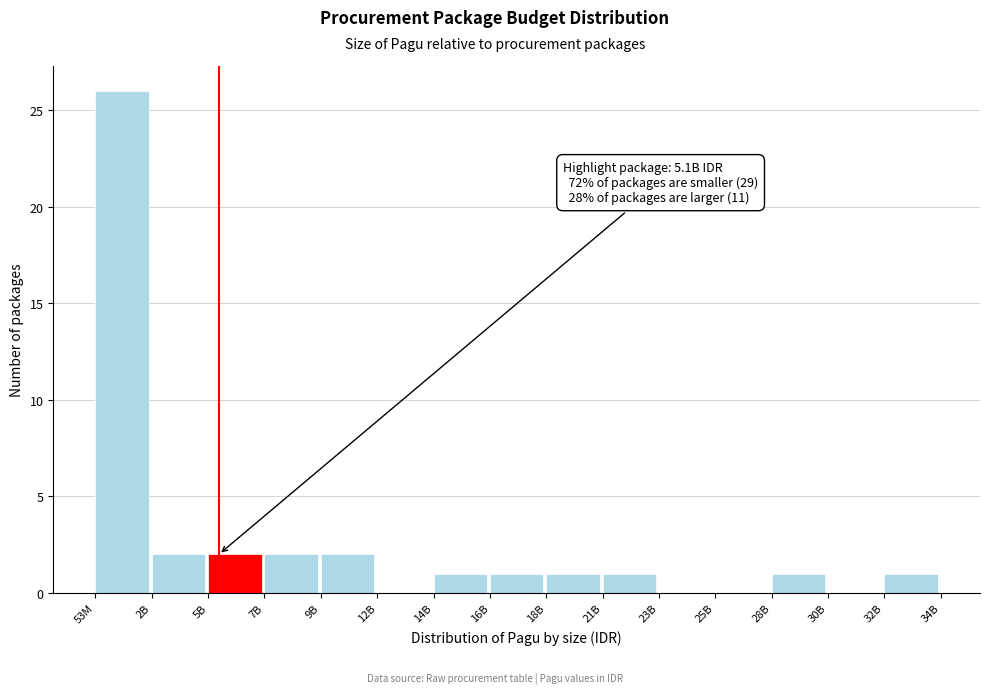

Reading left to right, extract all data points from this chart.

53M=26	2B=2	5B=2	7B=2	9B=2	12B=0	14B=1	16B=1	18B=1	21B=1	23B=0	25B=0	28B=1	30B=0	32B=1